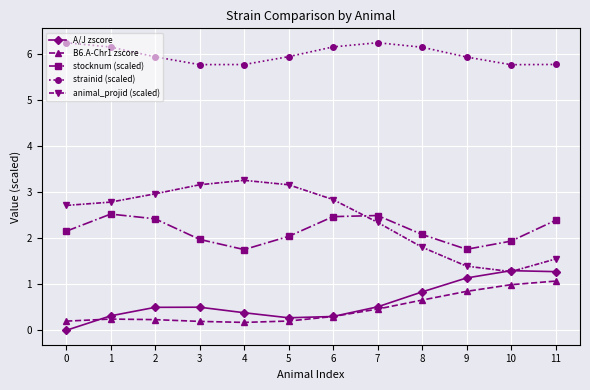

What is the sum of the B6.A-Chr1 zscore values at 11 and 2?

1.3